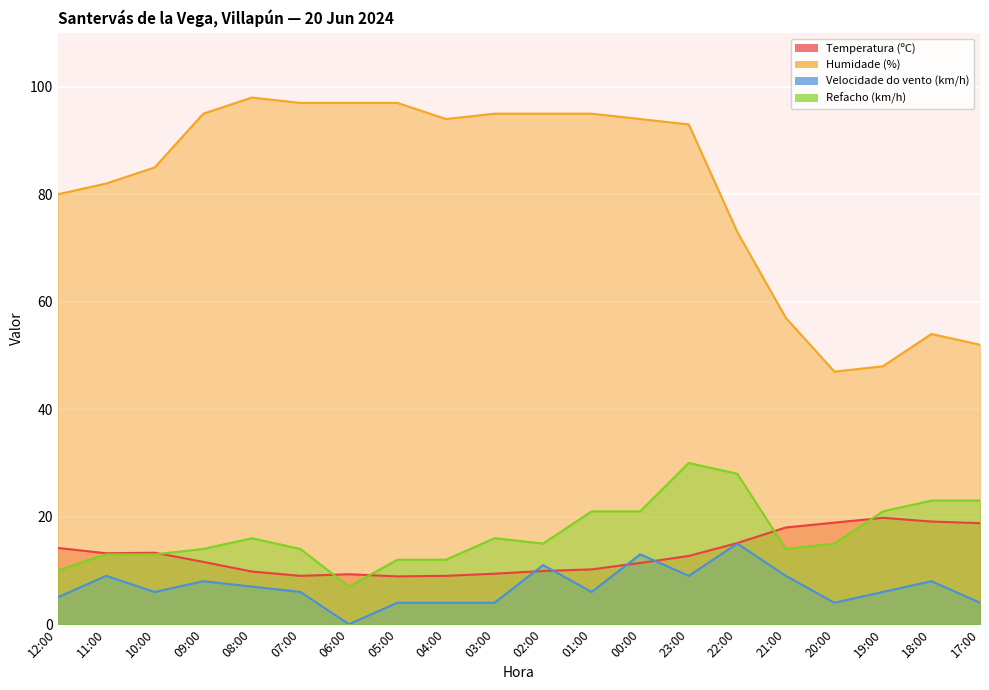

How many lines are shown in the chart?

4